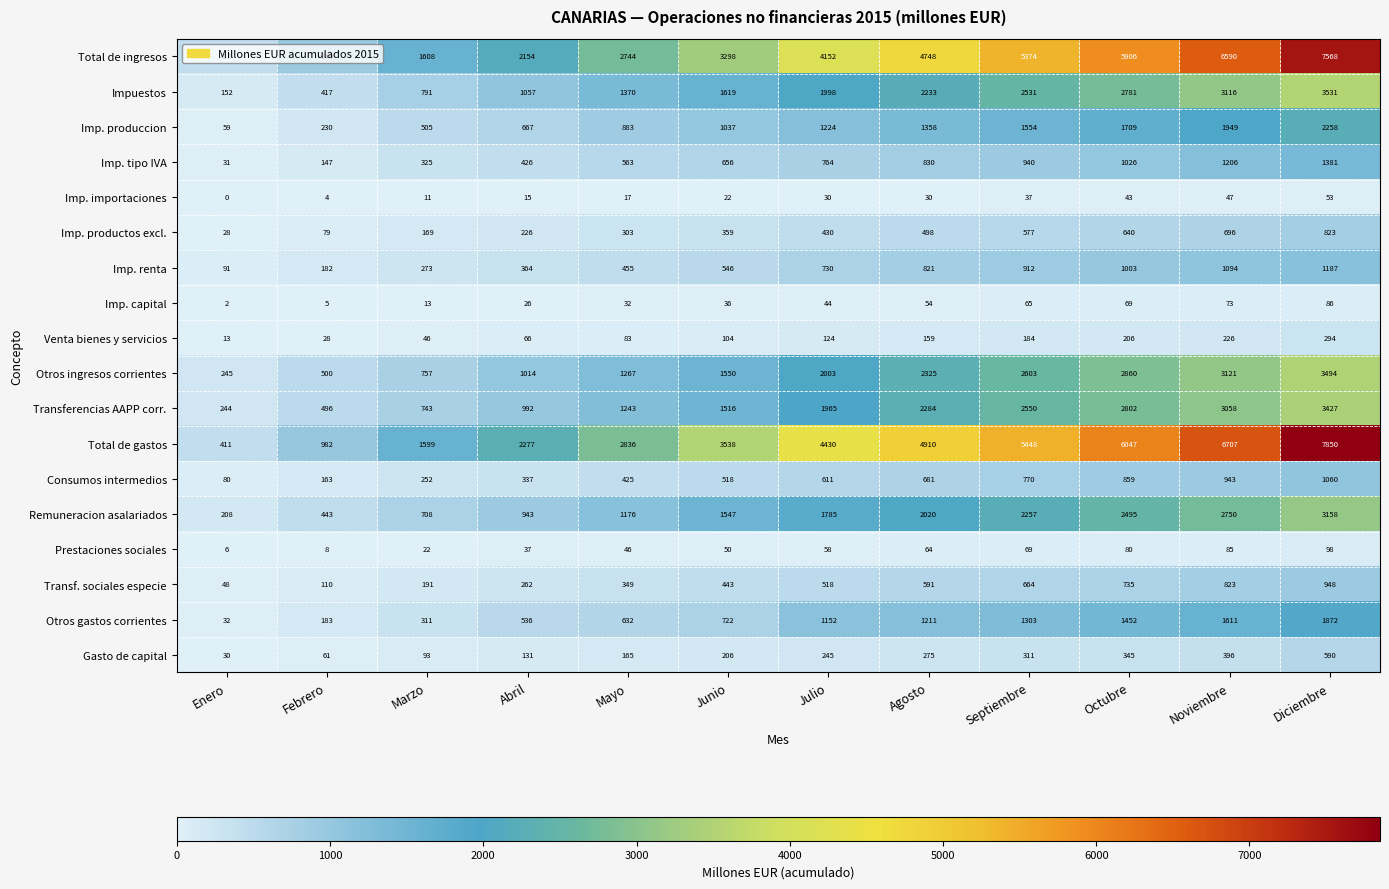

List the series in order of their peak value, highest first.

Total de gastos, Total de ingresos, Impuestos, Otros ingresos corrientes, Transferencias AAPP corr., Remuneracion asalariados, Imp. produccion, Otros gastos corrientes, Imp. tipo IVA, Imp. renta, Consumos intermedios, Transf. sociales especie, Imp. productos excl., Gasto de capital, Venta bienes y servicios, Prestaciones sociales, Imp. capital, Imp. importaciones